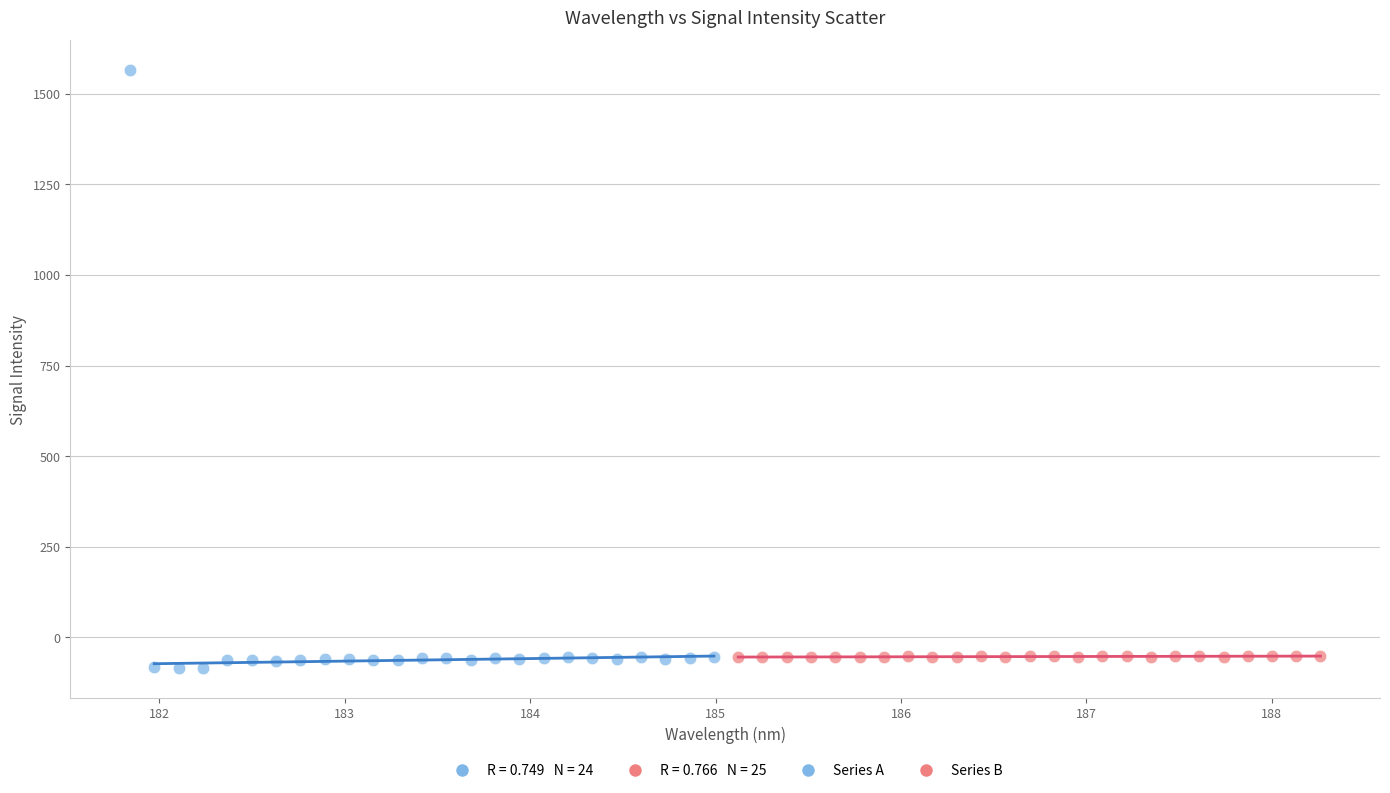

Which series reaches the maximum Y coordinate?

Series A